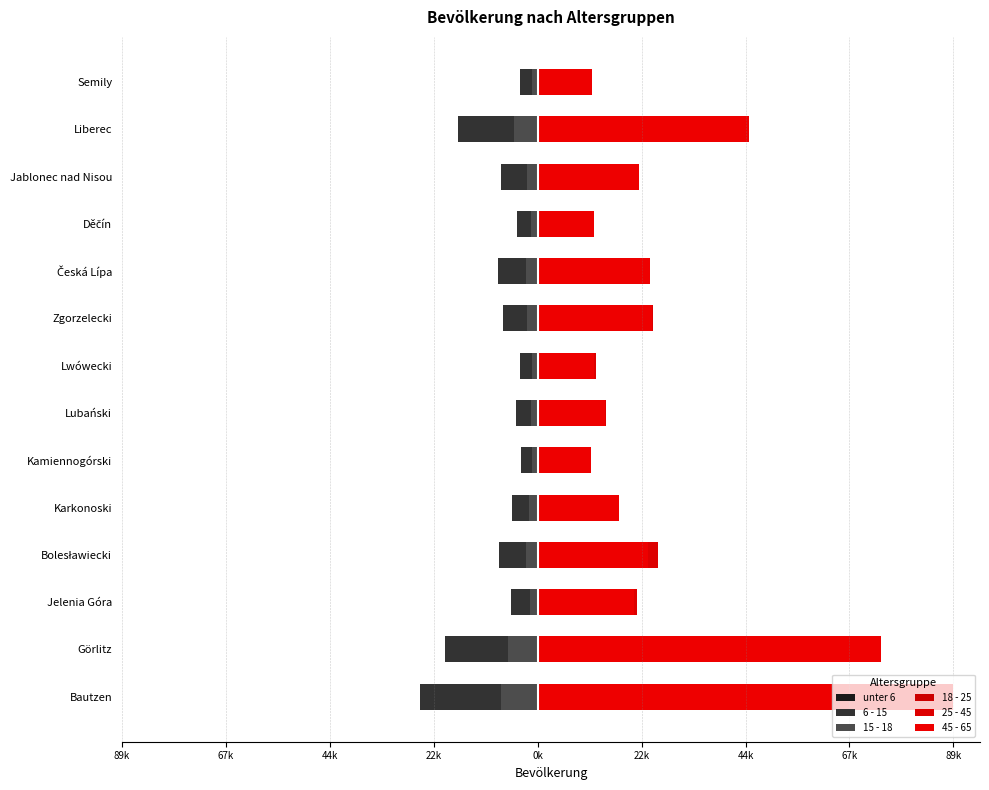

Reading left to right, list all the values displayed in this chart.

unter 6: -15260	-11615	-3322	-5068	-2766	-1902	-2564	-2114	-4066	-5354	-2700	-5063	-11076	-2575
6 - 15: -25384	-19950	-5782	-8423	-5498	-3528	-4588	-3723	-7564	-8683	-4575	-7895	-17181	-3862
15 - 18: -7887	-6418	-1763	-2480	-1803	-1182	-1484	-1266	-2334	-2632	-1466	-2348	-5131	-1278
18 - 25: 14069	12347	4017	5912	3812	2885	3524	2927	5620	6068	3254	5172	11211	2628
25 - 45: 59680	47515	21380	25915	17138	11572	14781	12502	24962	23301	11086	20401	45357	10423
45 - 65: 89816	74215	20753	23817	17572	11562	14468	12087	24595	24253	12199	21780	45733	11722